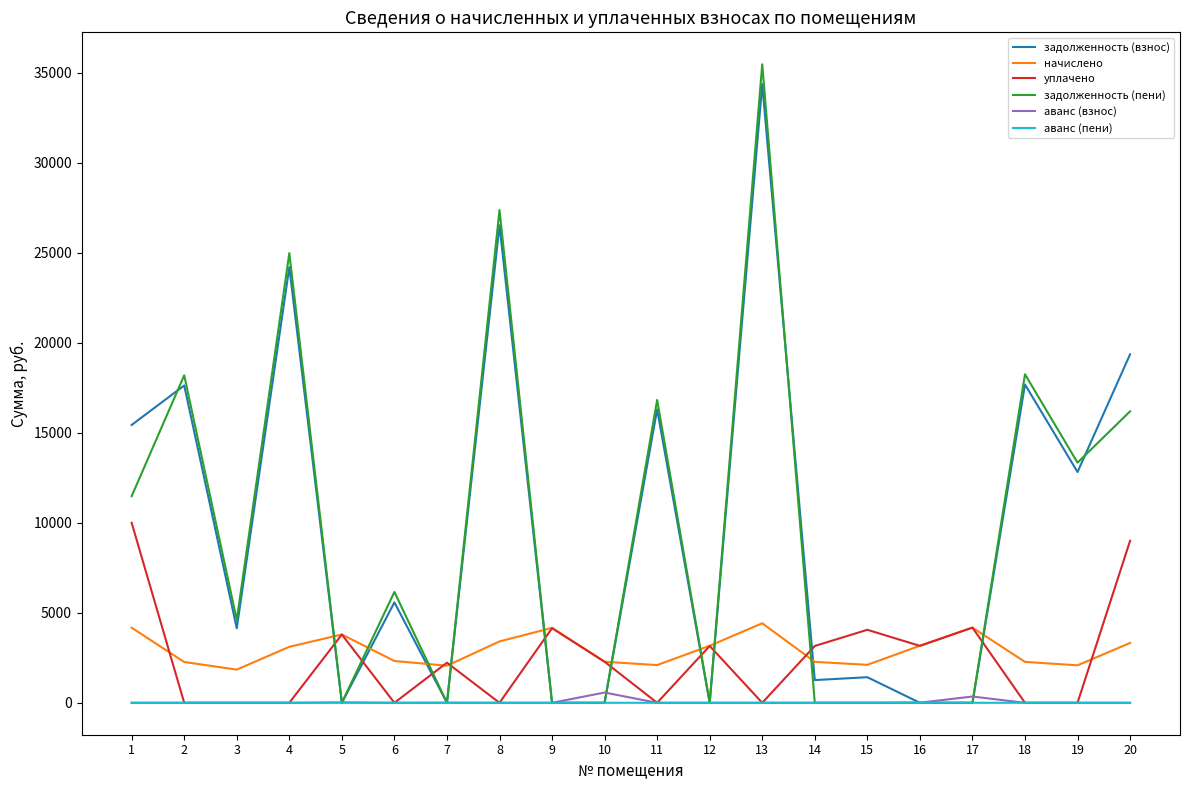

The задолженность (взнос) series shows 16301.8 at 11. True or false?

True